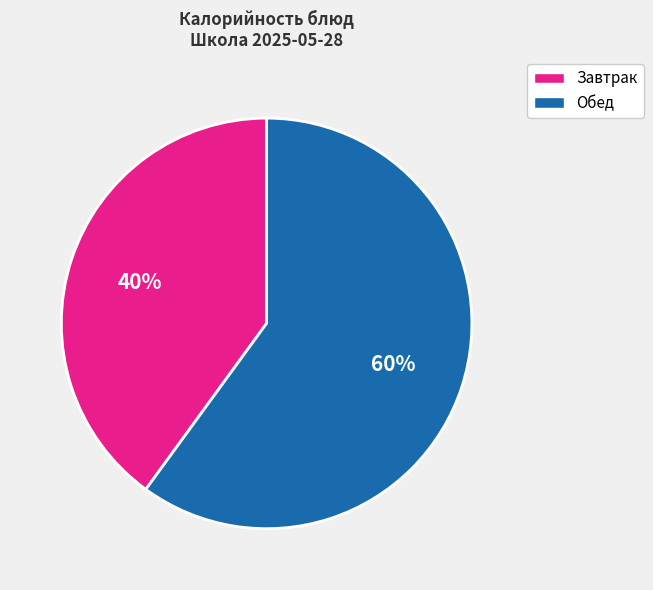

To the nearest percent, what is the difference between the largest and smallest slice percentages?

20%